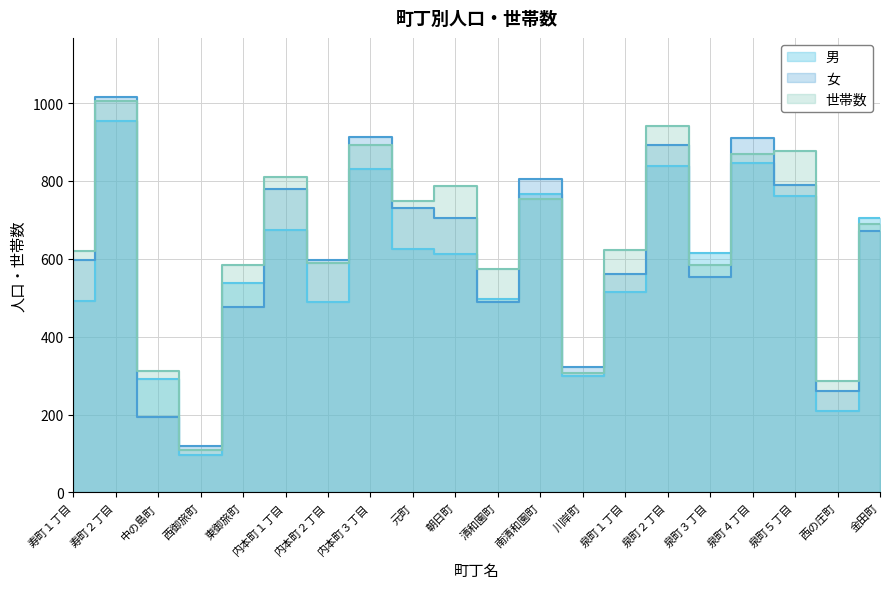

What is the label of the 10th point from the right?

清和園町